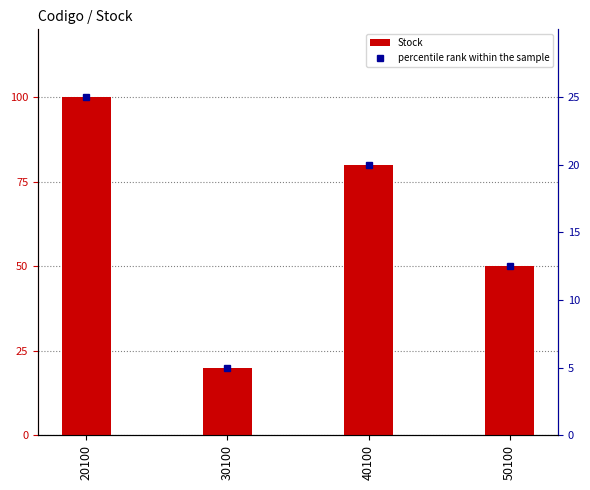

What is the minimum value shown in the chart?

5.0